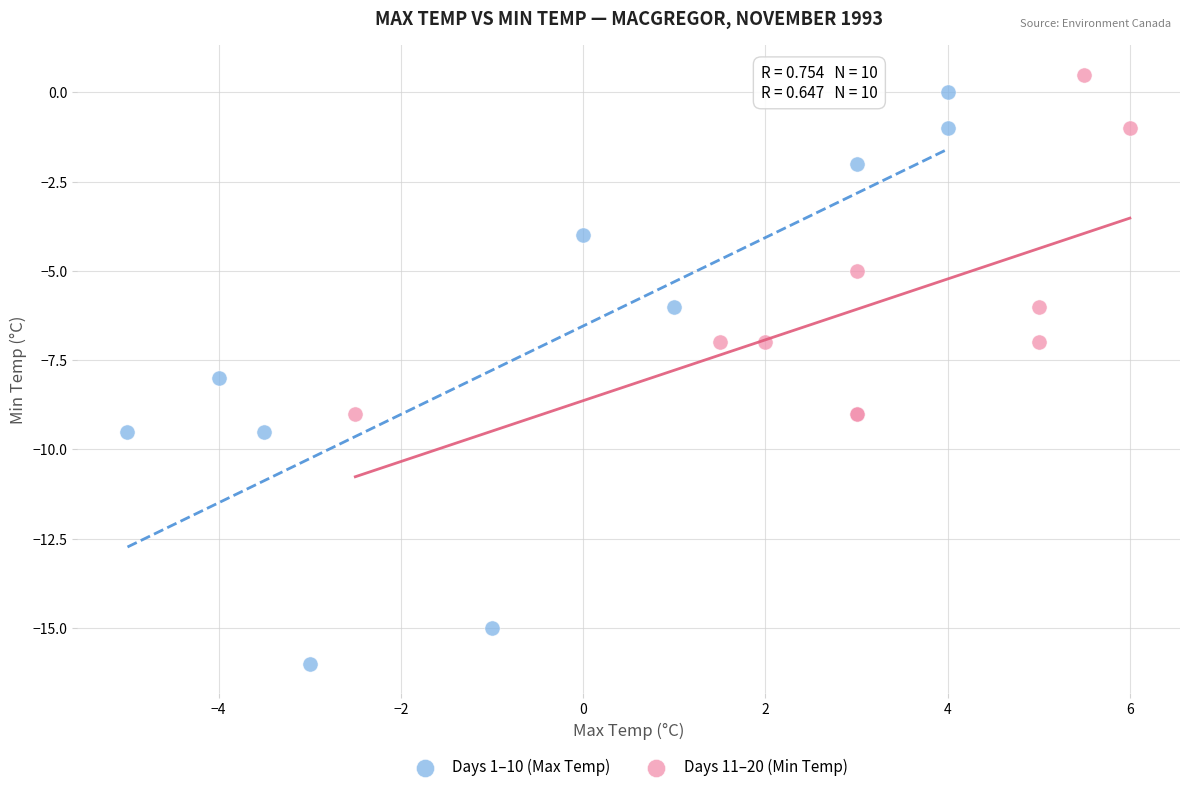

Which series reaches the minimum Y coordinate?

Days 1–10 (Max Temp)